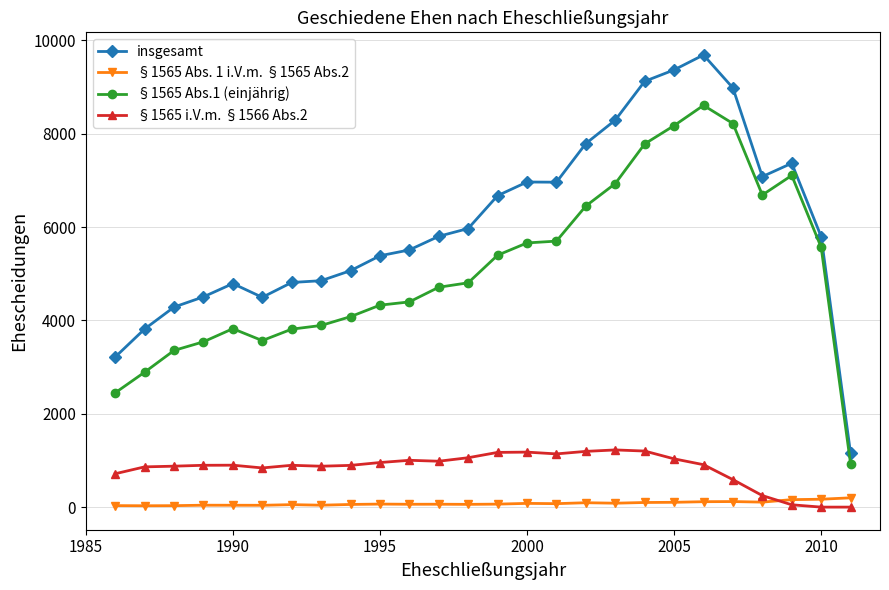

True or false: §1565 i.V.m. §1566 Abs.2 has more than 1 points higher than both neighbors.

True